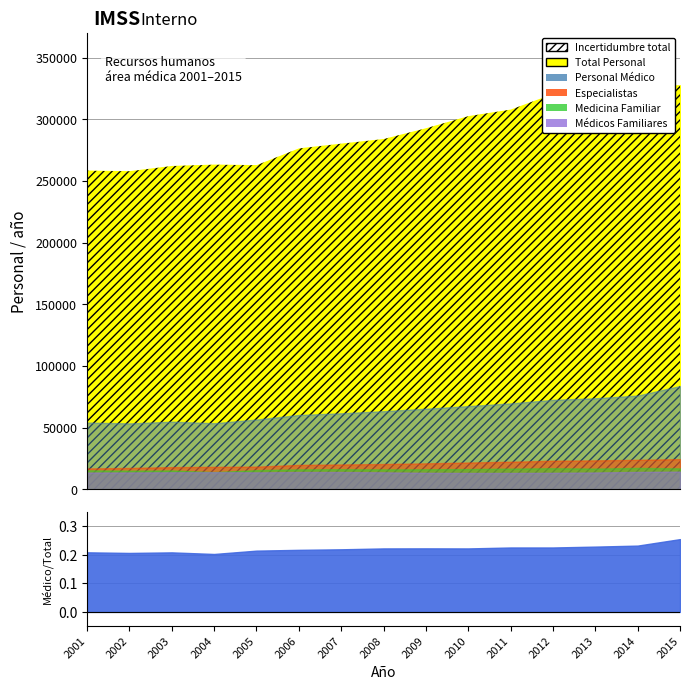

At which label is Total Personal closest to 292815?

2009